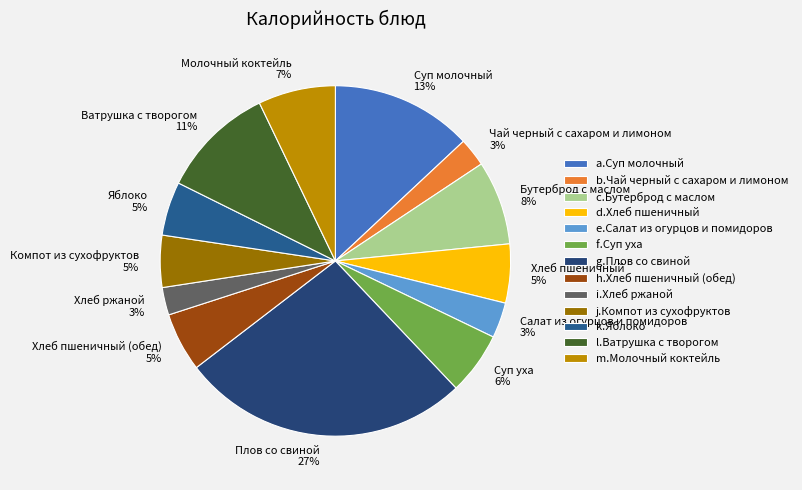

How many slices are in this pie chart?

13